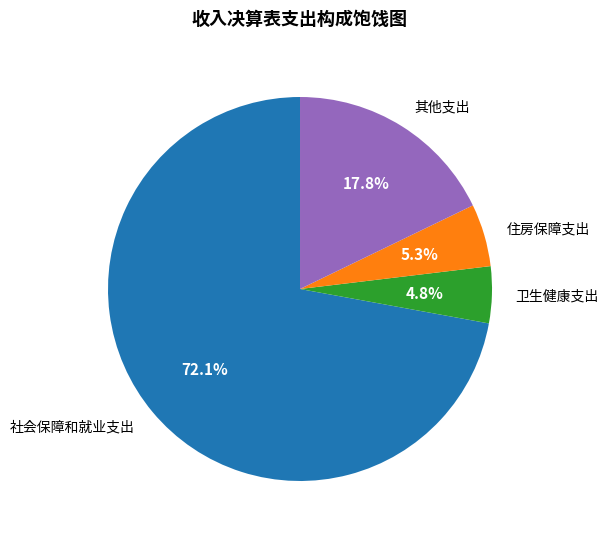

What is the total percentage of 住房保障支出 and 其他支出?

23.1%